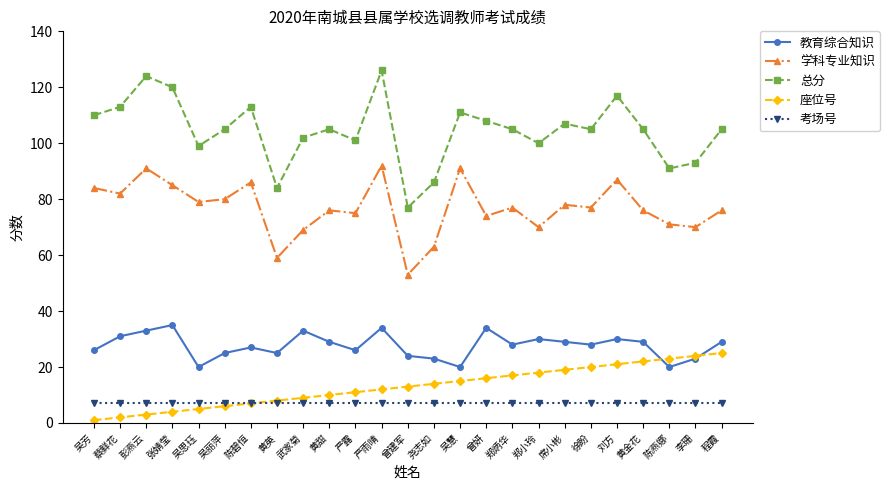

How many categories are shown in the chart?

25